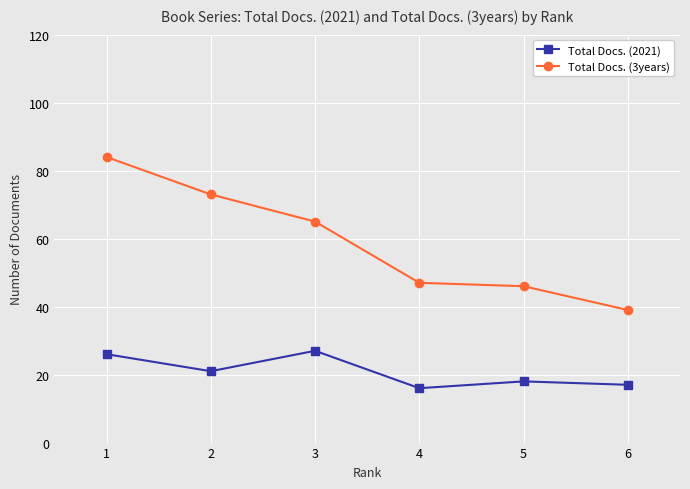

Rank the series at 5 from highest to lowest value.

Total Docs. (3years), Total Docs. (2021)